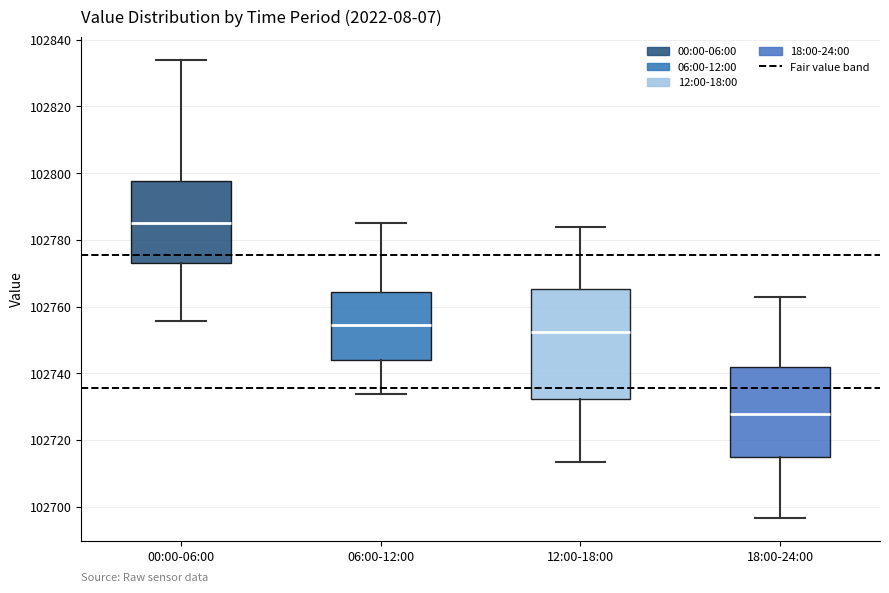

Where is the upper edge of the box for 06:00-12:00 on the y-axis? The values are not printed on the chart, so give them approximately, as read against the axis.

102764